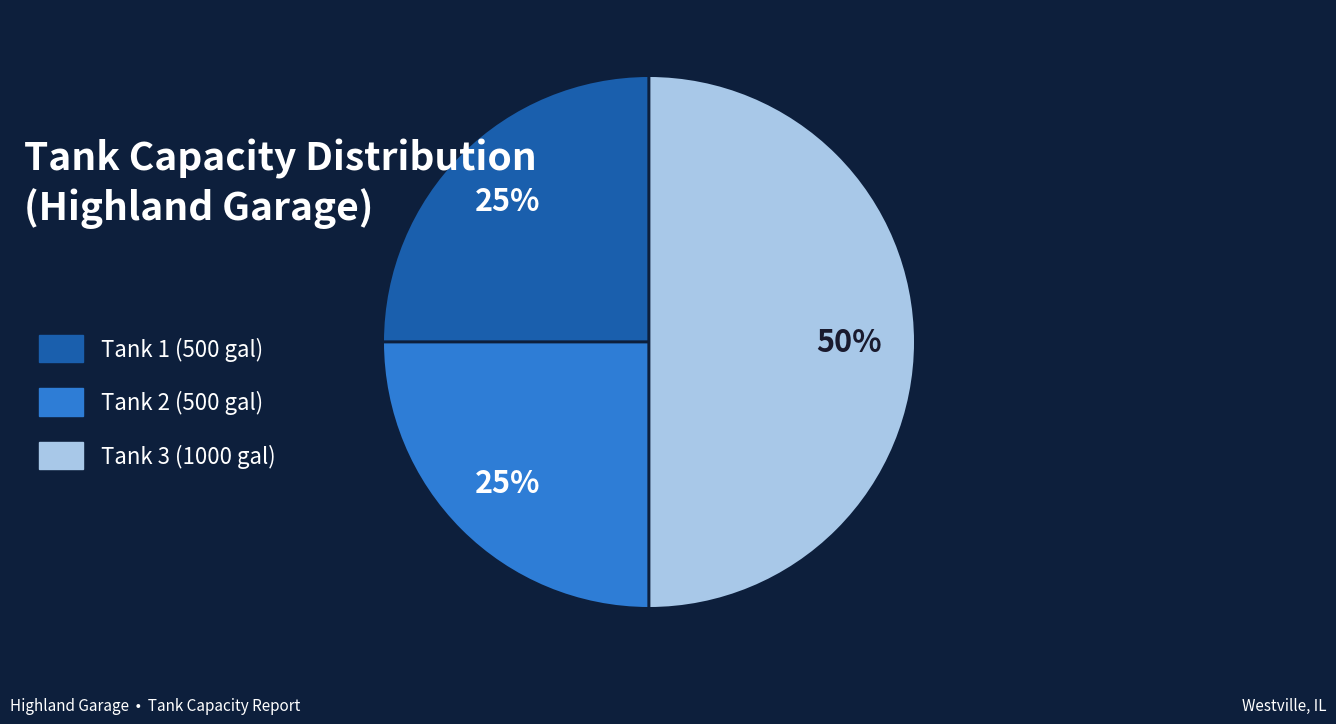

To the nearest percent, what is the combined percentage of Tank 1 and Tank 2?

50%